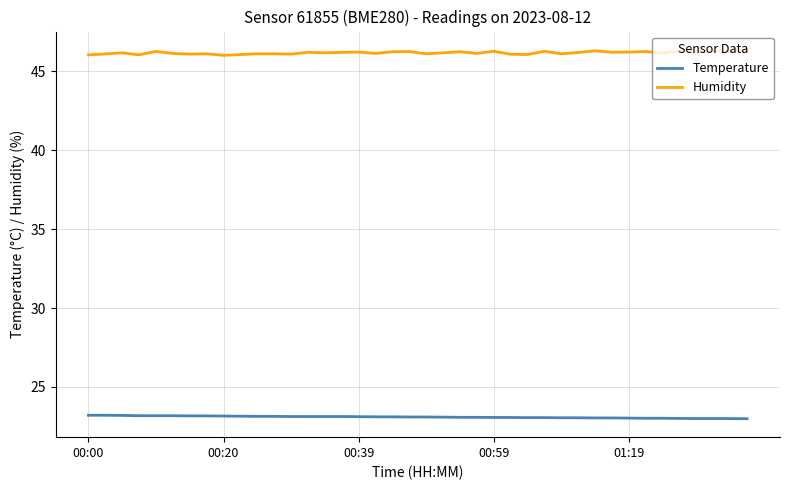

List the series in order of their overall mean, highest first.

Humidity, Temperature